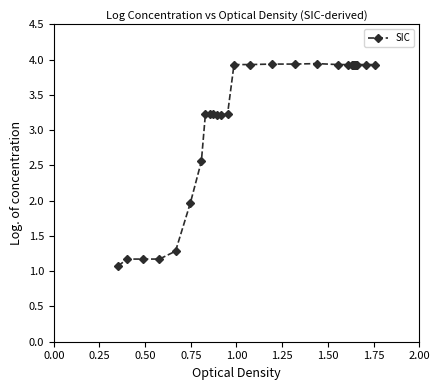

True or false: there are more than 0 points higher than both neighbors.

True